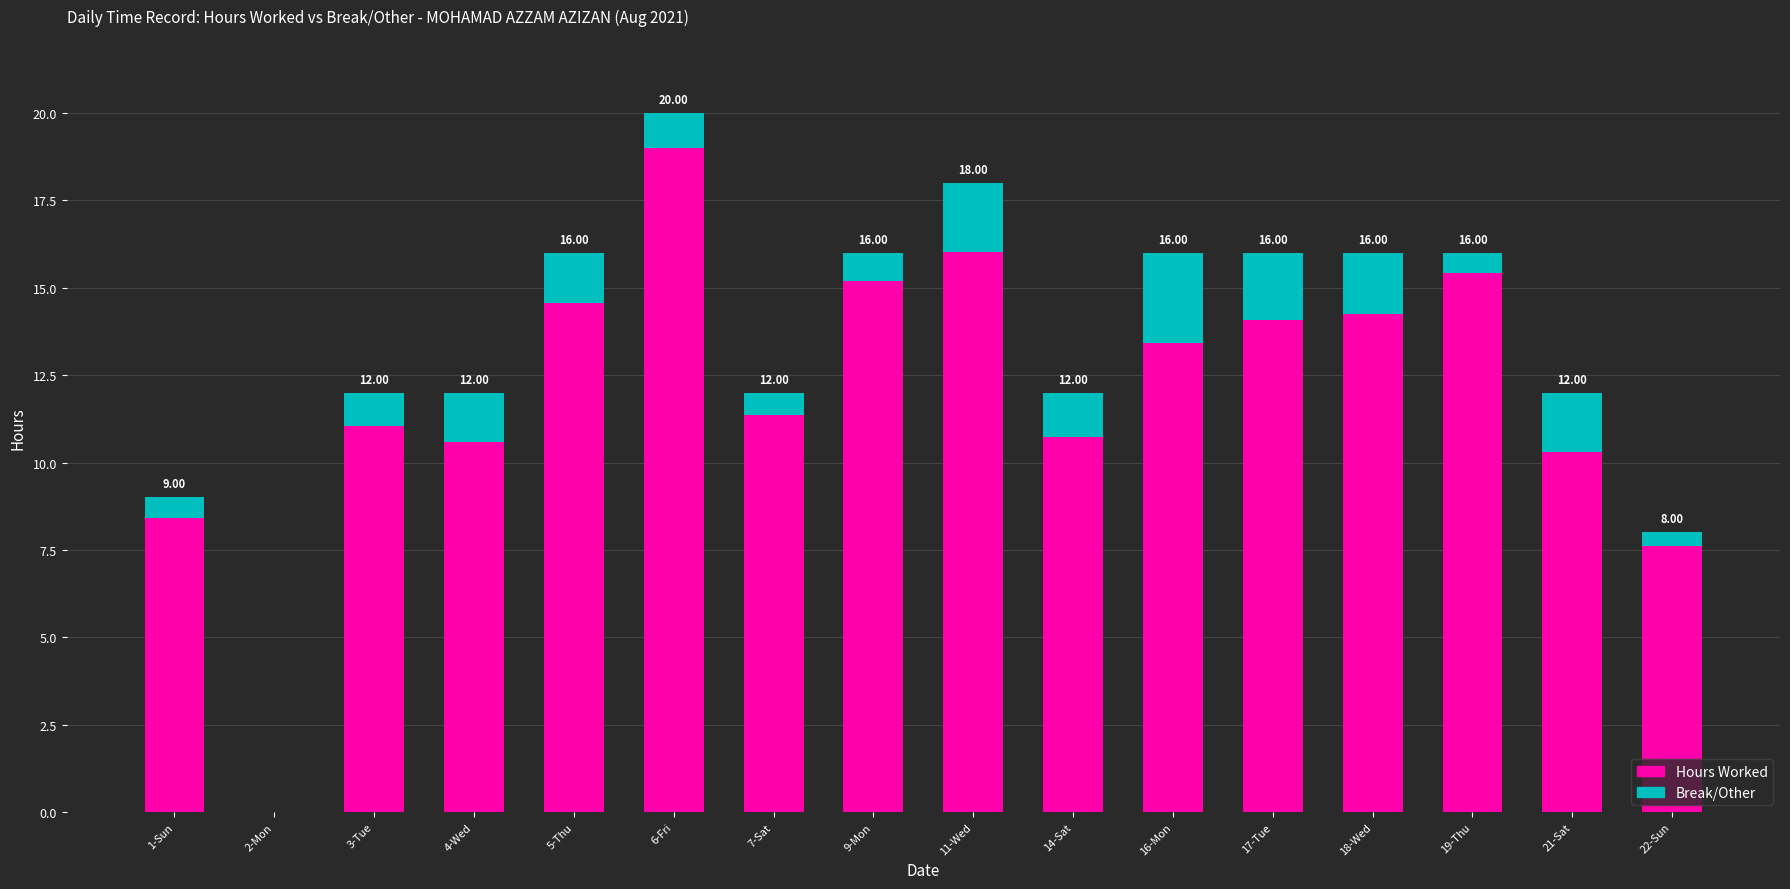

What is the total value across all series at 22-Sun?

8.0